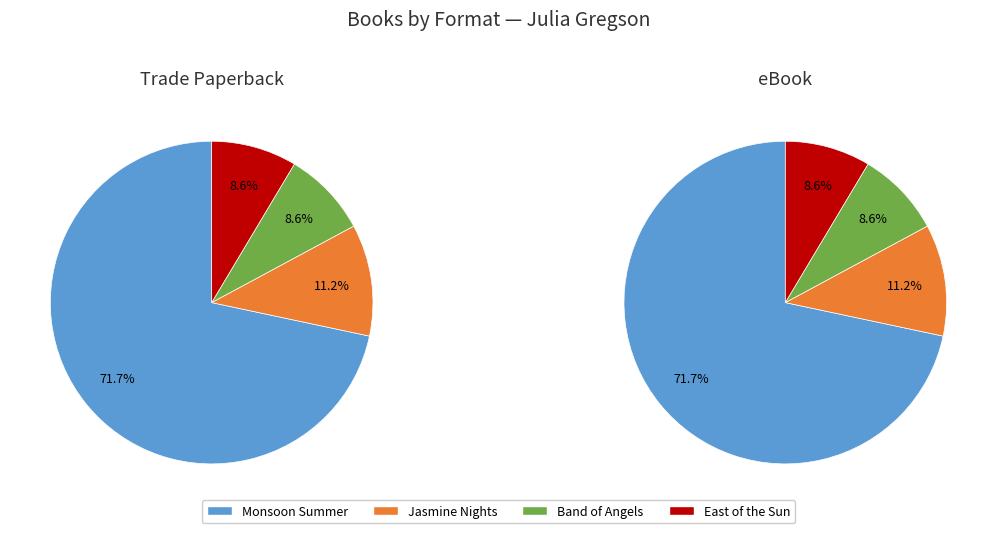

The Monsoon Summer slice represents 80% of the pie. True or false?

False